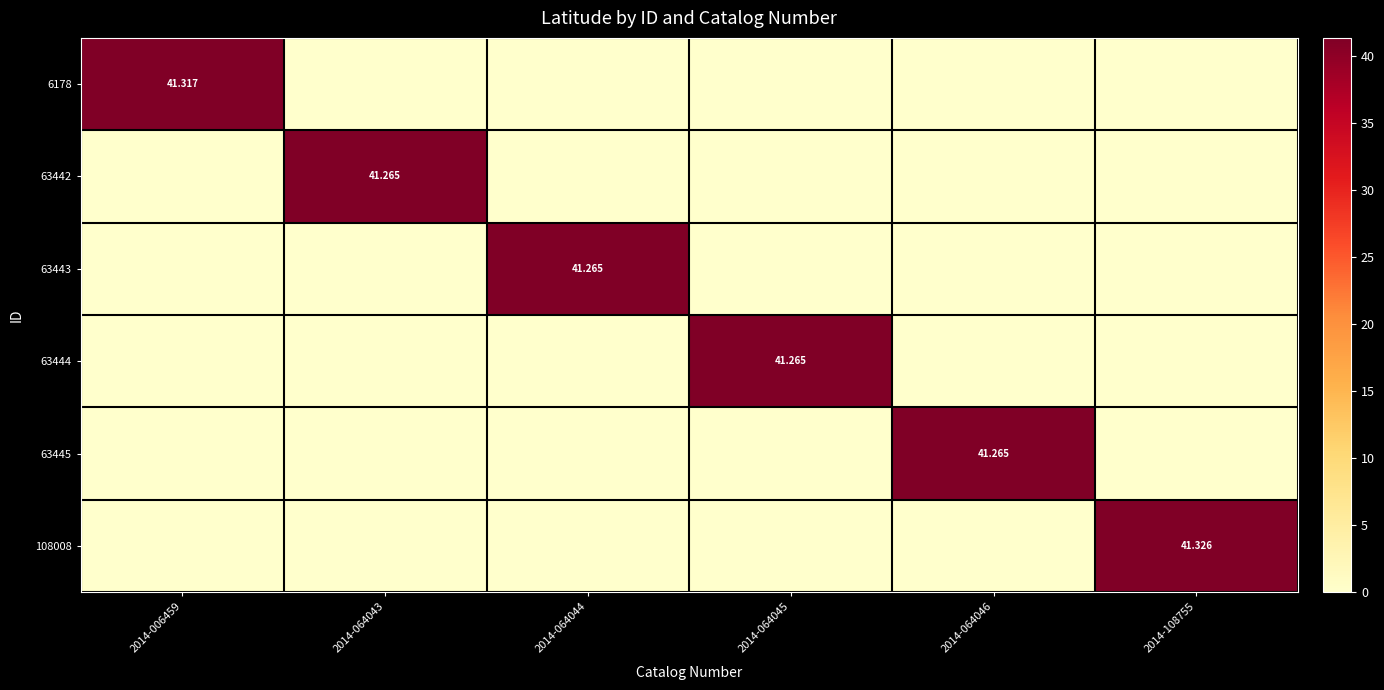

What is the sum of all 63445 values?

41.3